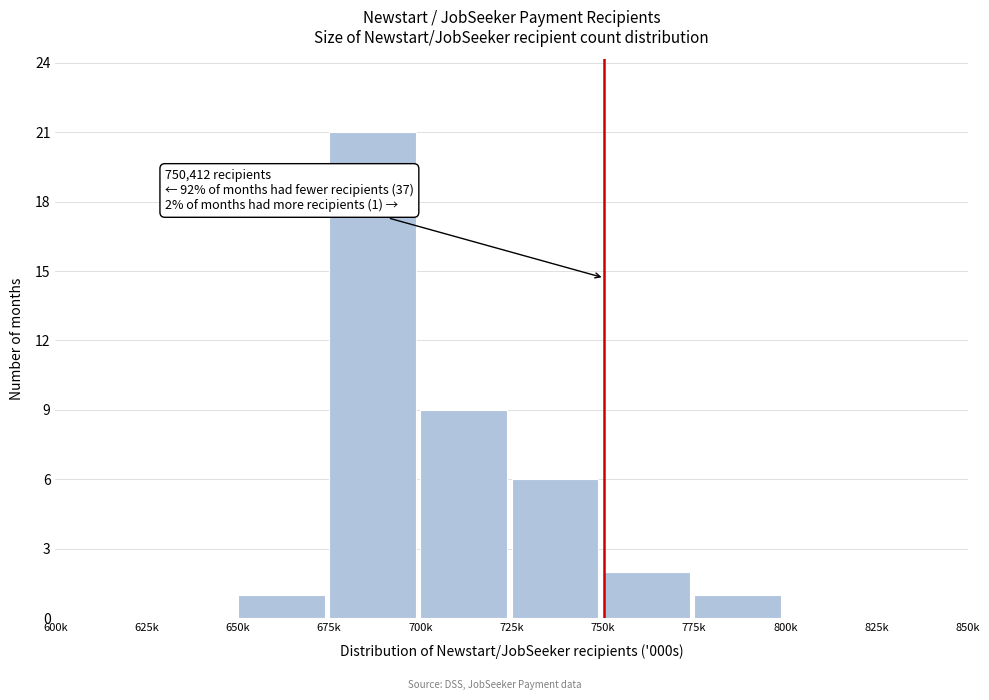

Reading left to right, extract all data points from this chart.

600k=0	625k=0	650k=1	675k=21	700k=9	725k=6	750k=2	775k=1	800k=0	825k=0